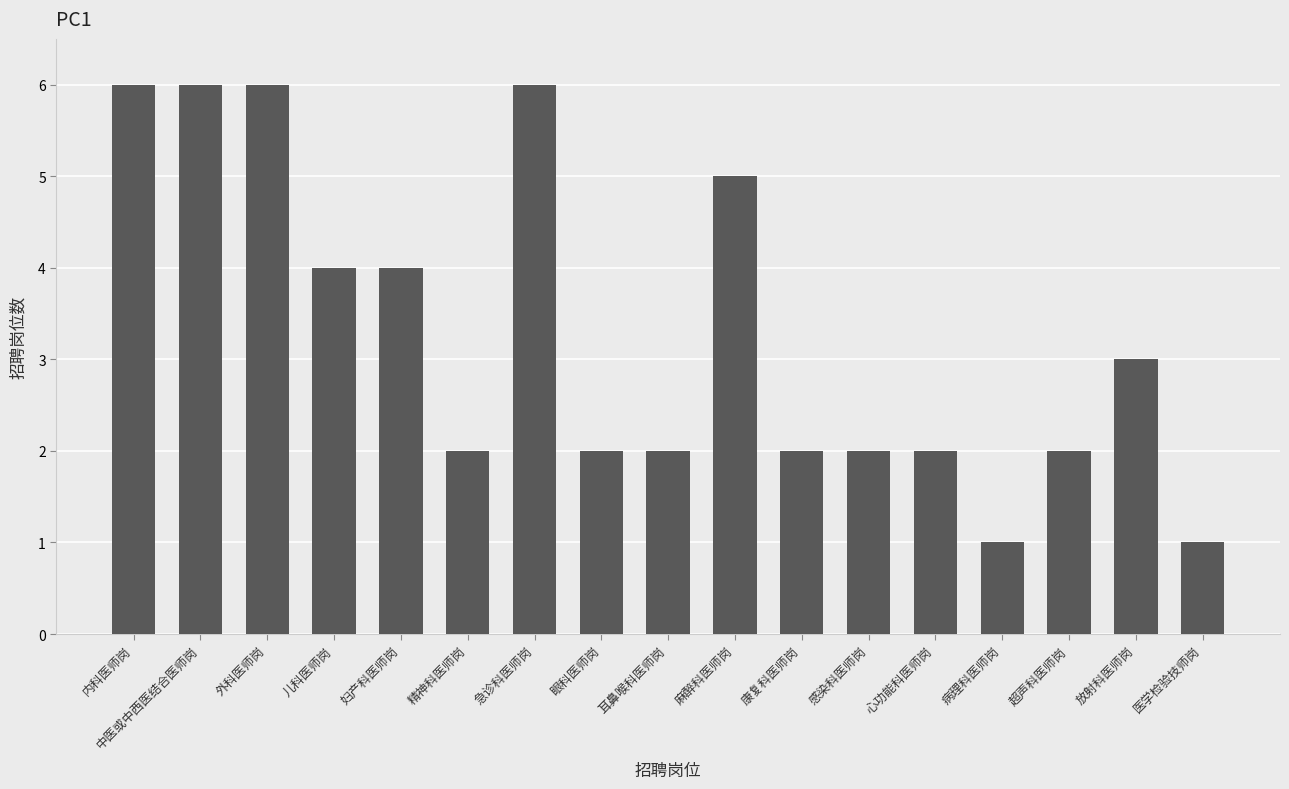

What is the change in value from 精神科医师岗 to 医学检验技师岗?

-1